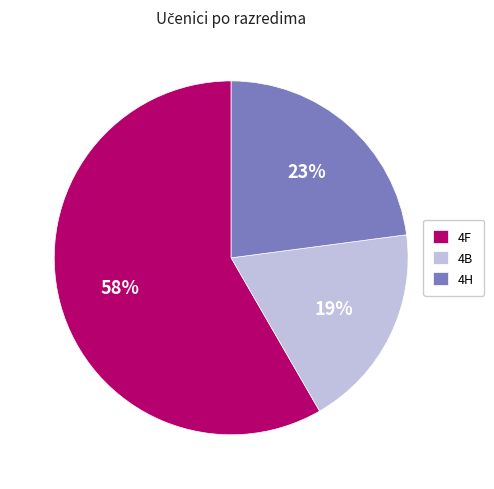

Which slice is the largest?

4F